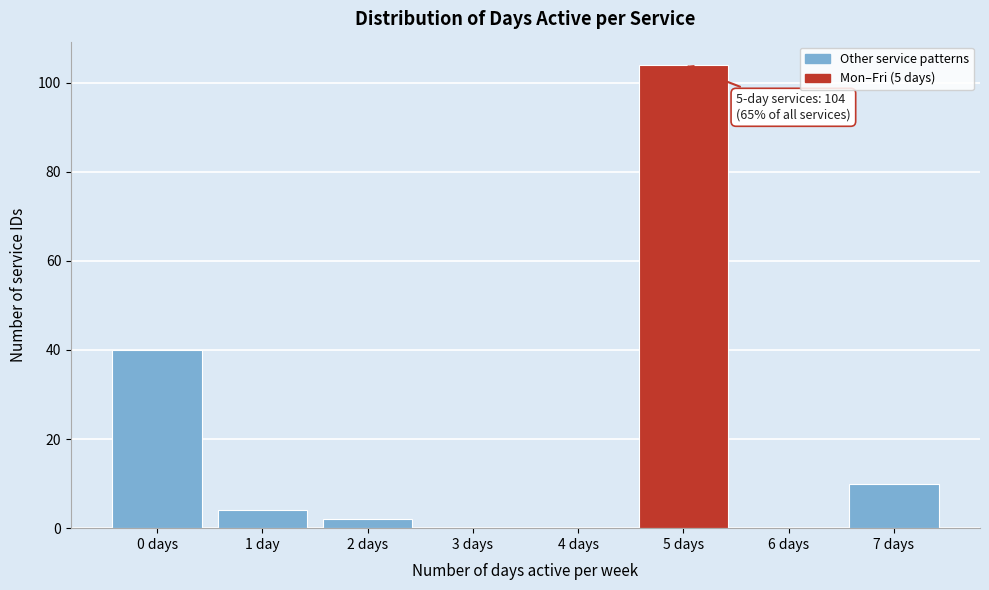

Reading right to left, list all the values displayed in this chart.

7 days=10	6 days=0	5 days=104	4 days=0	3 days=0	2 days=2	1 day=4	0 days=40